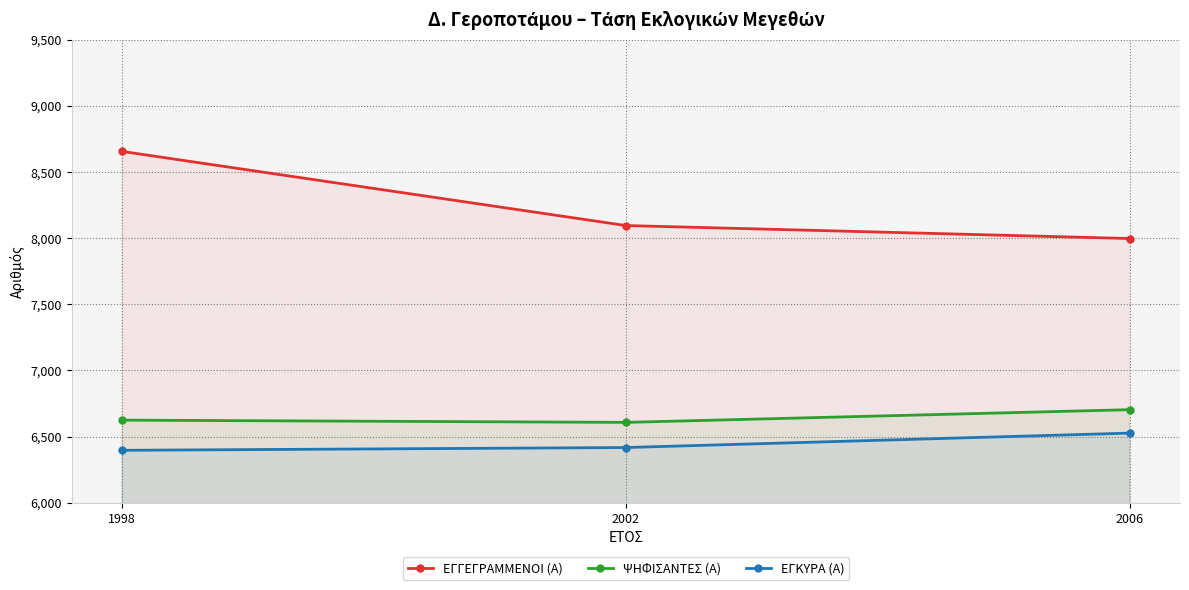

What is the lowest value of the ΨΗΦΙΣΑΝΤΕΣ (Α) series?

6608